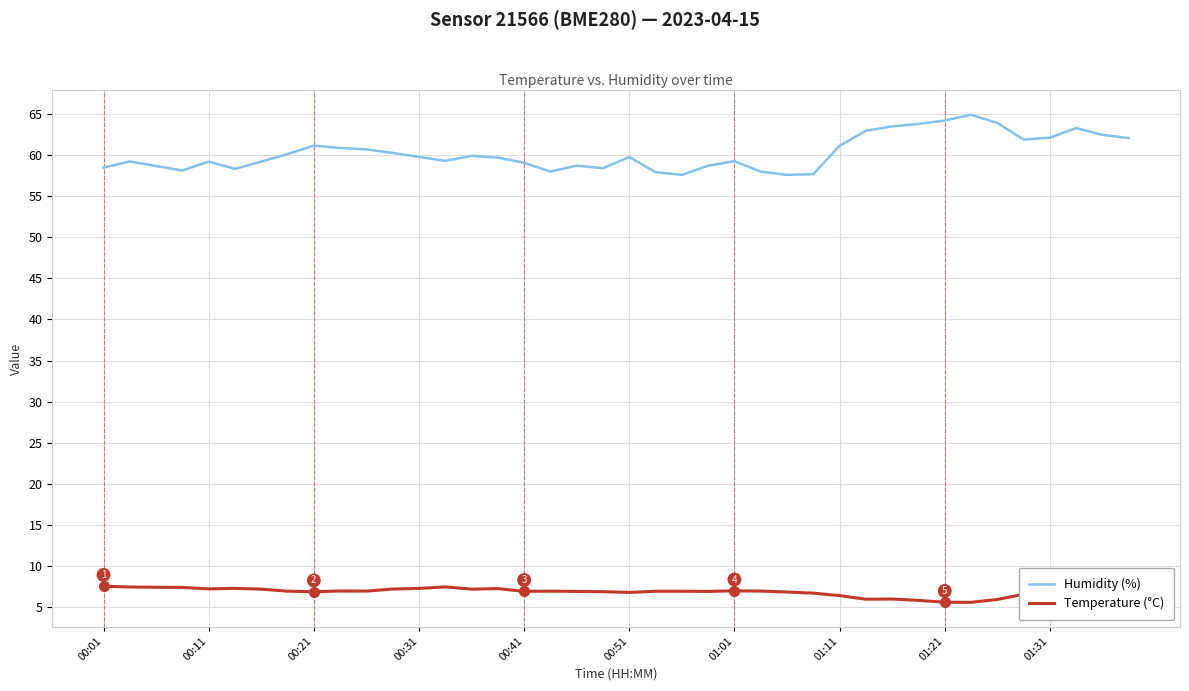

True or false: Temperature (°C) and Humidity (%) intersect in this chart.

False